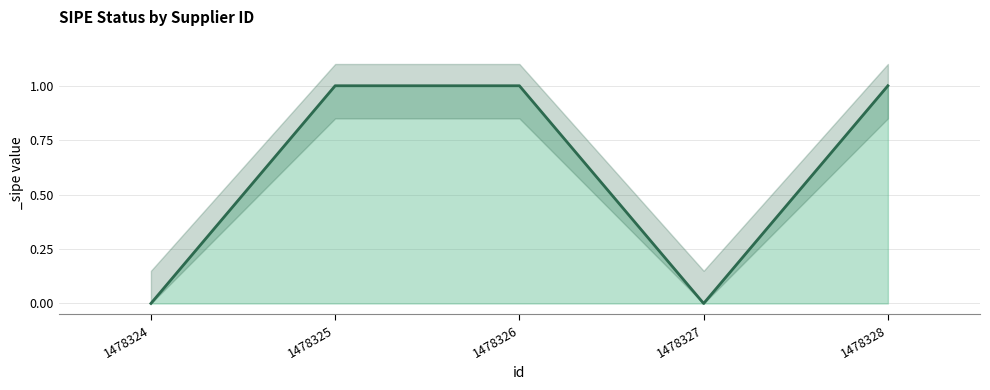

List the labels in order of value, largest first.

1478325, 1478326, 1478328, 1478324, 1478327